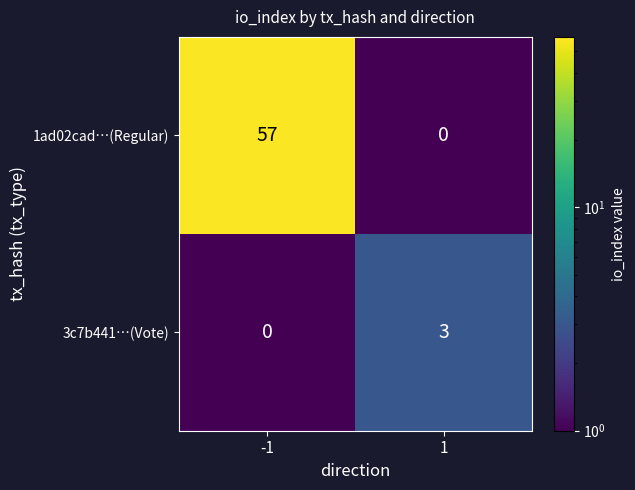

Reading left to right, extract all data points from this chart.

1ad02cad…(Regular): -1=57	1=0
3c7b441…(Vote): -1=0	1=3